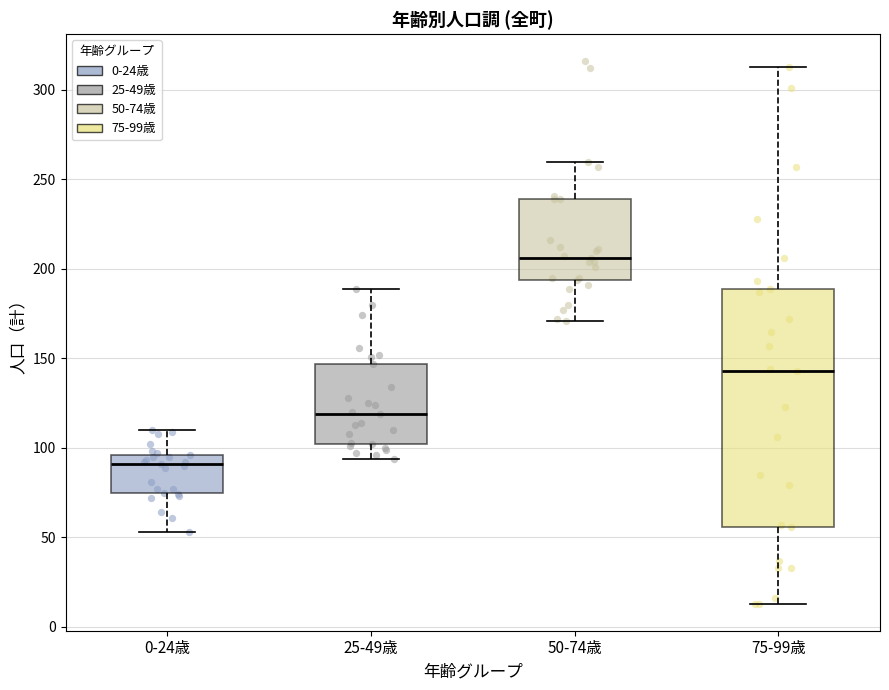

Reading left to right, transcribe this box plot: for each box, give where its median line is, the range the box spans, and where its two whiskers end, as read against the y-axis. The values are not printed on the chart, so give them approximately, as read against the axis.

0-24歳: median 90, box 75 to 95, whiskers 55 to 110
25-49歳: median 120, box 100 to 145, whiskers 95 to 190
50-74歳: median 205, box 195 to 240, whiskers 170 to 260
75-99歳: median 145, box 55 to 190, whiskers 15 to 315